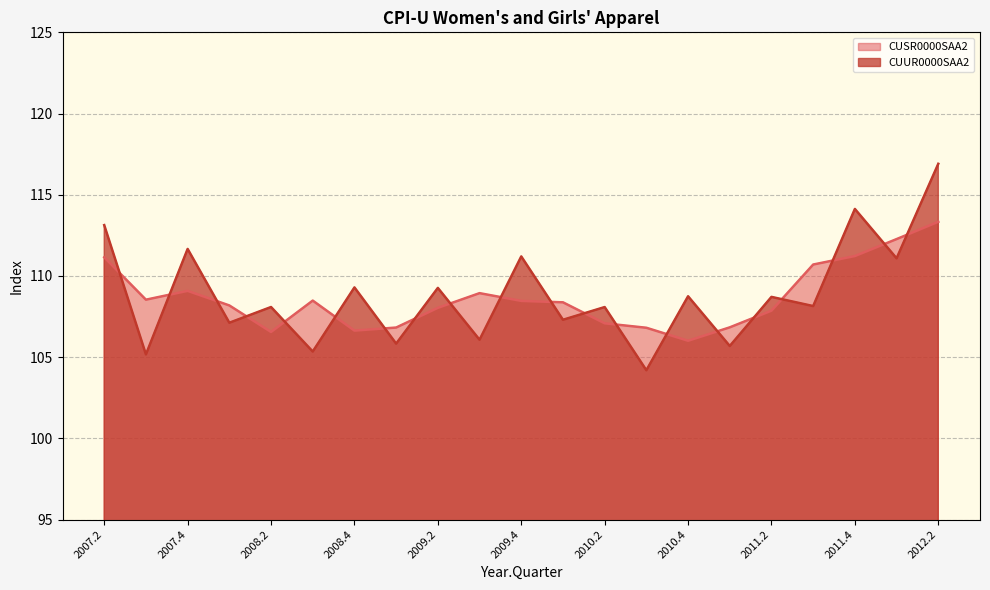

How many lines are shown in the chart?

2